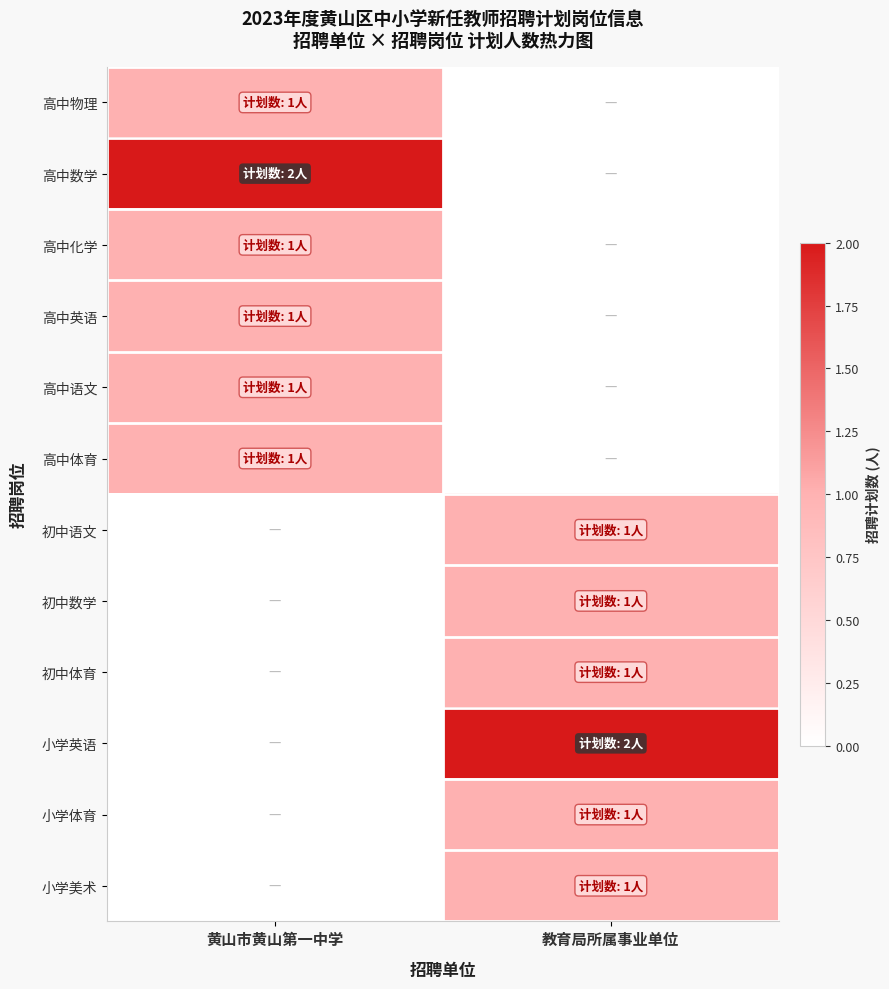

What is the total value across all series at 教育局所属事业单位?

7